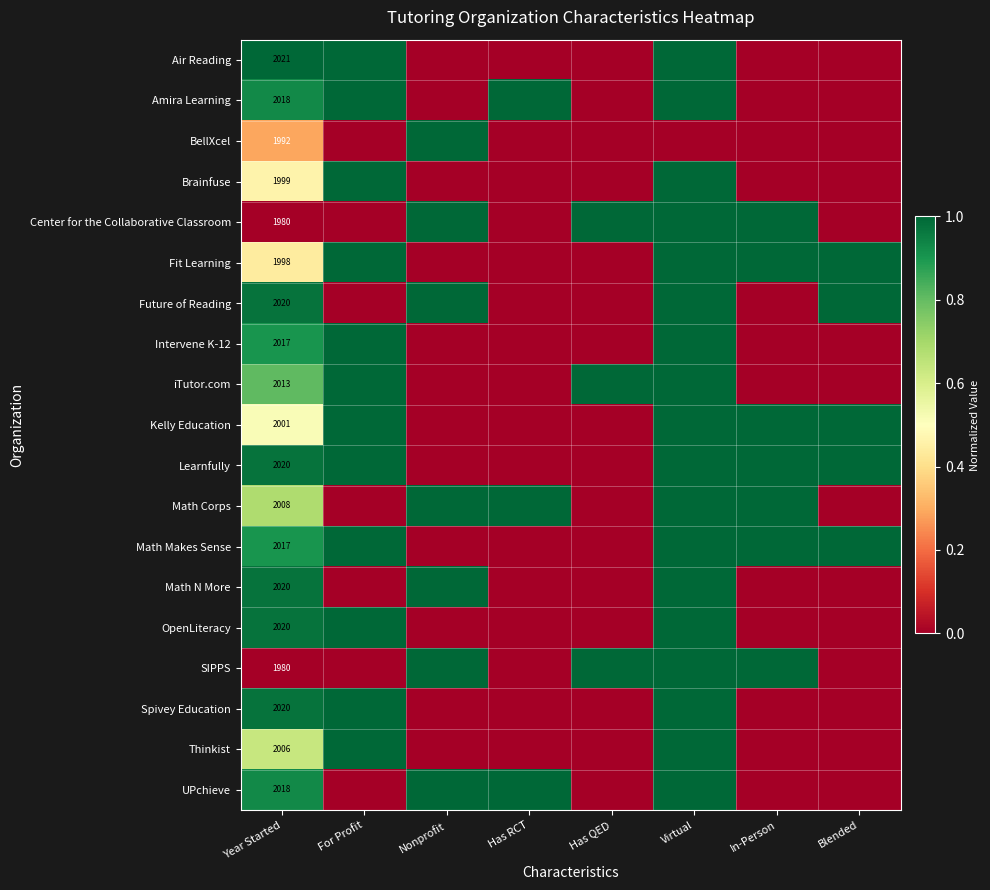

The Spivey Education series shows 1088 at Year Started. True or false?

False